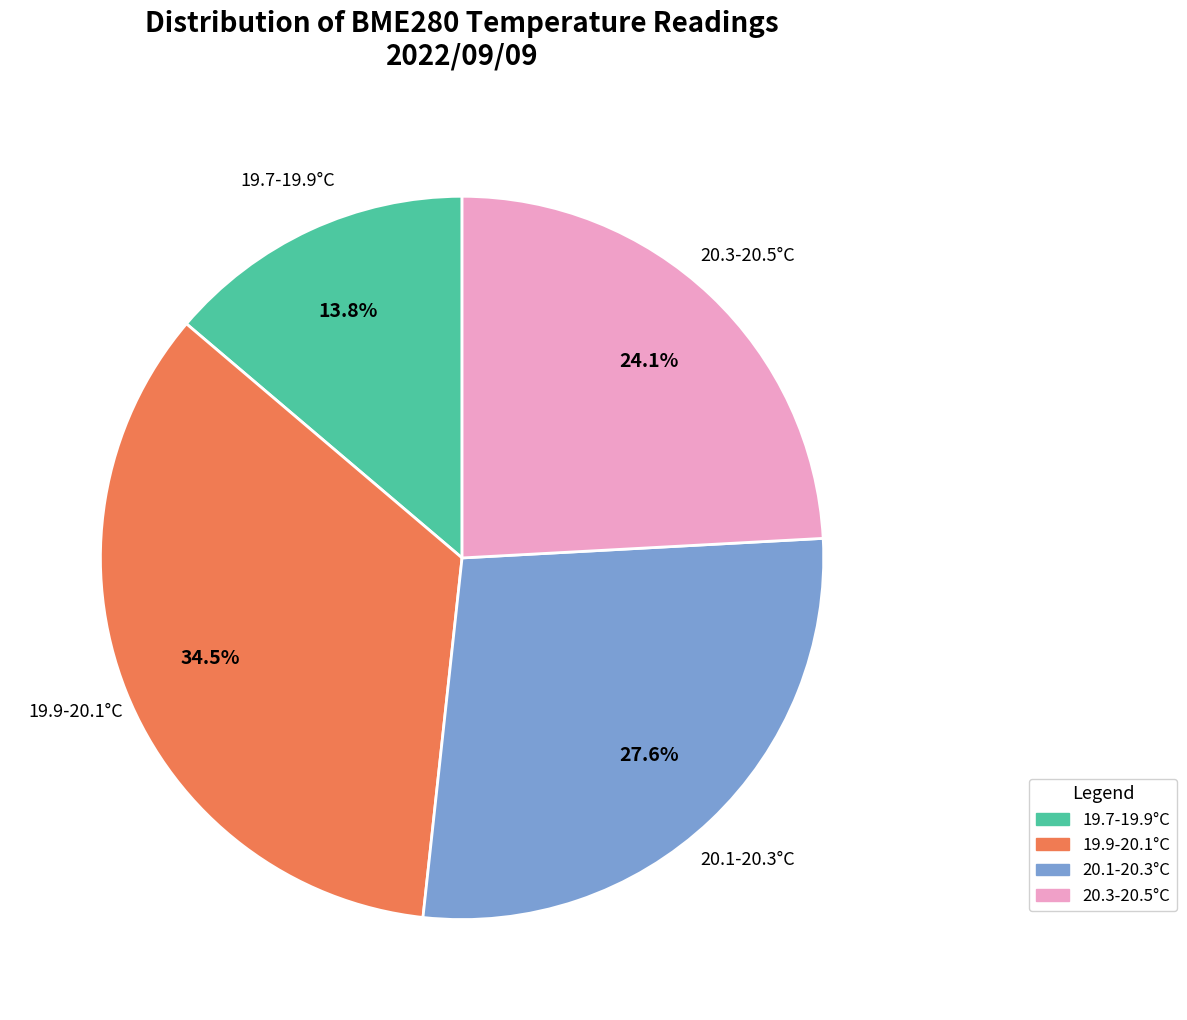

Does any single category account for the majority?

No